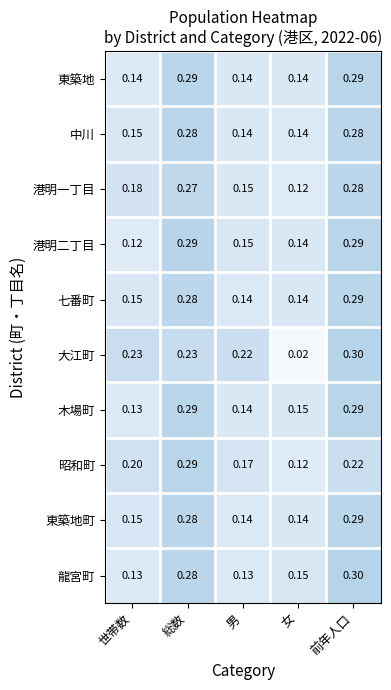

At which label is 木場町 closest to 0?

世帯数